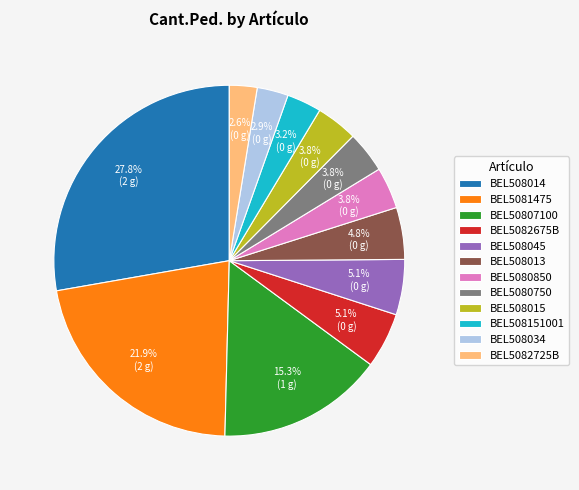

To the nearest percent, what is the difference between the largest and smallest slice percentages?

25%